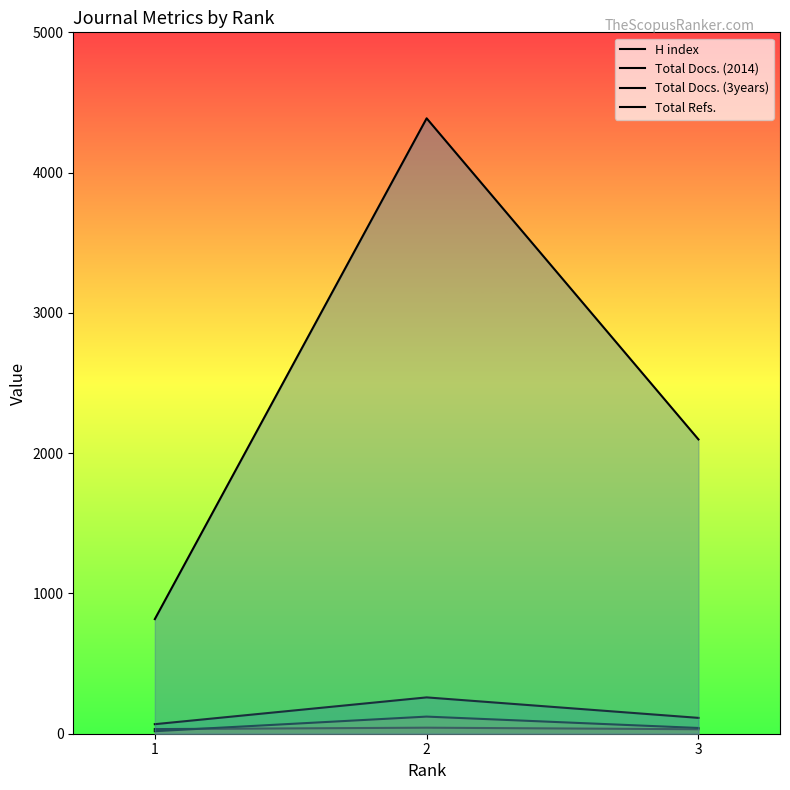

Where does the Total Docs. (2014) series first go above 41?

2